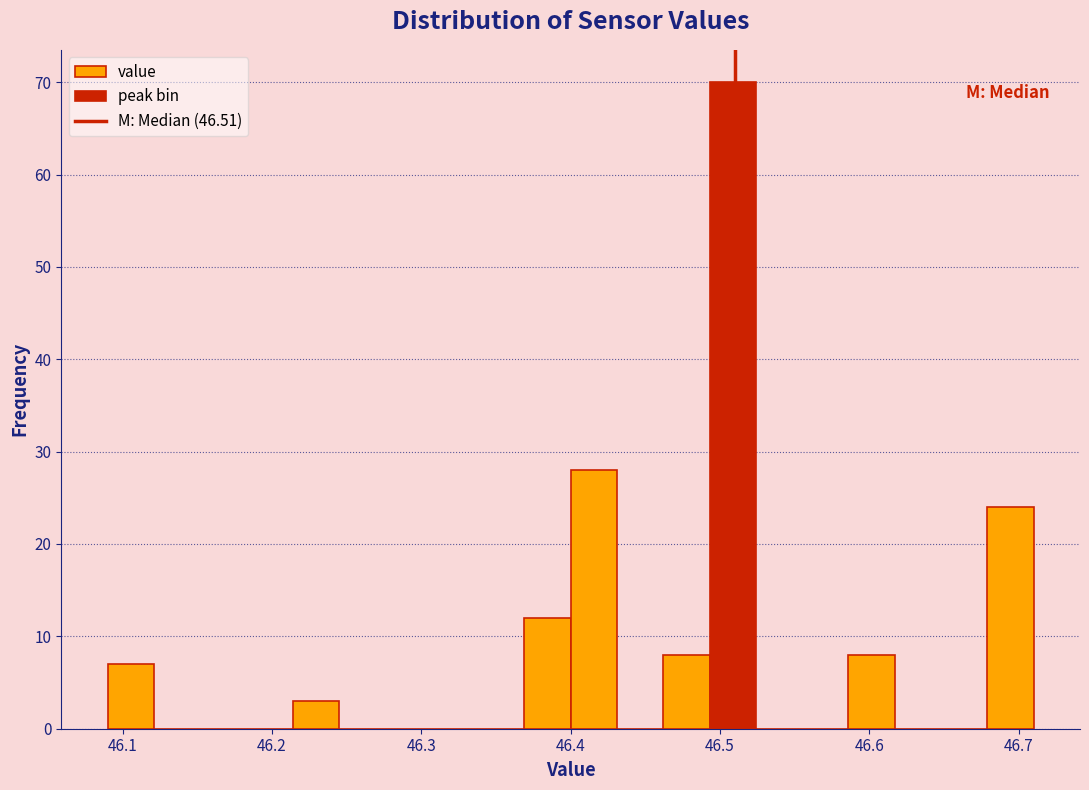

Around what value on the x-axis is the tallest bar? Give the approximate position of its centre, as read against the axis.

46.51